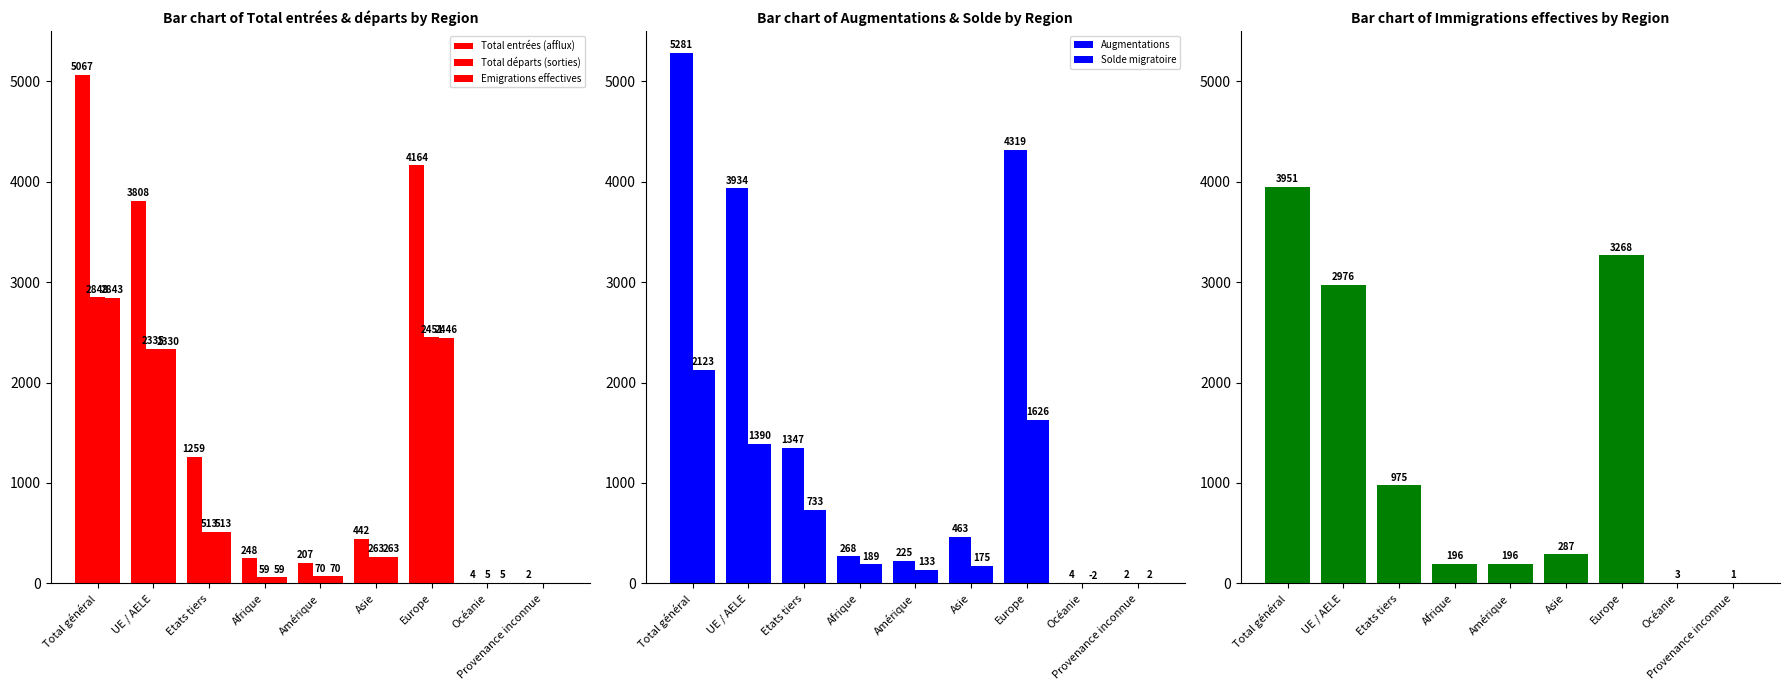

Is it true that Total entrées (afflux) equals 5067 at Total général?

True